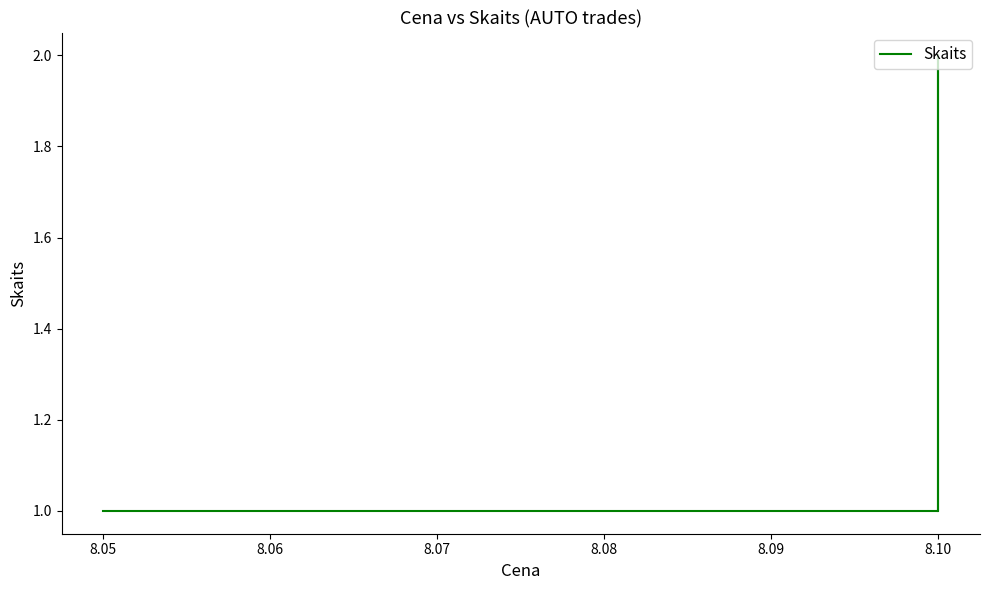

True or false: the data shows 0 at 8.05.

False